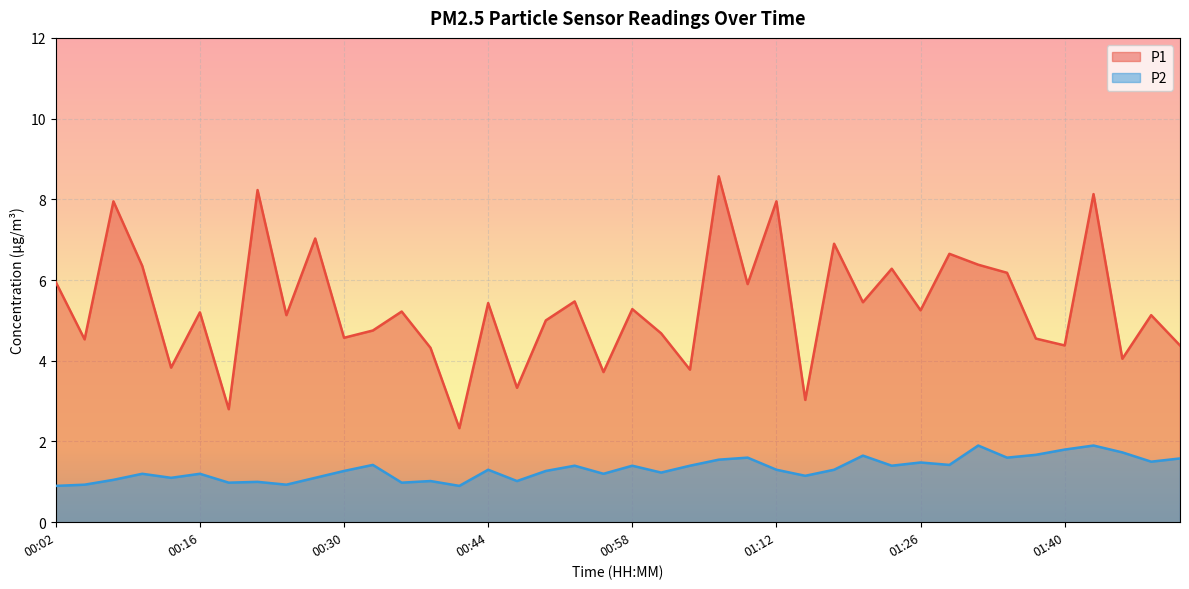

Which label corresponds to the smallest value in the chart?

00:02